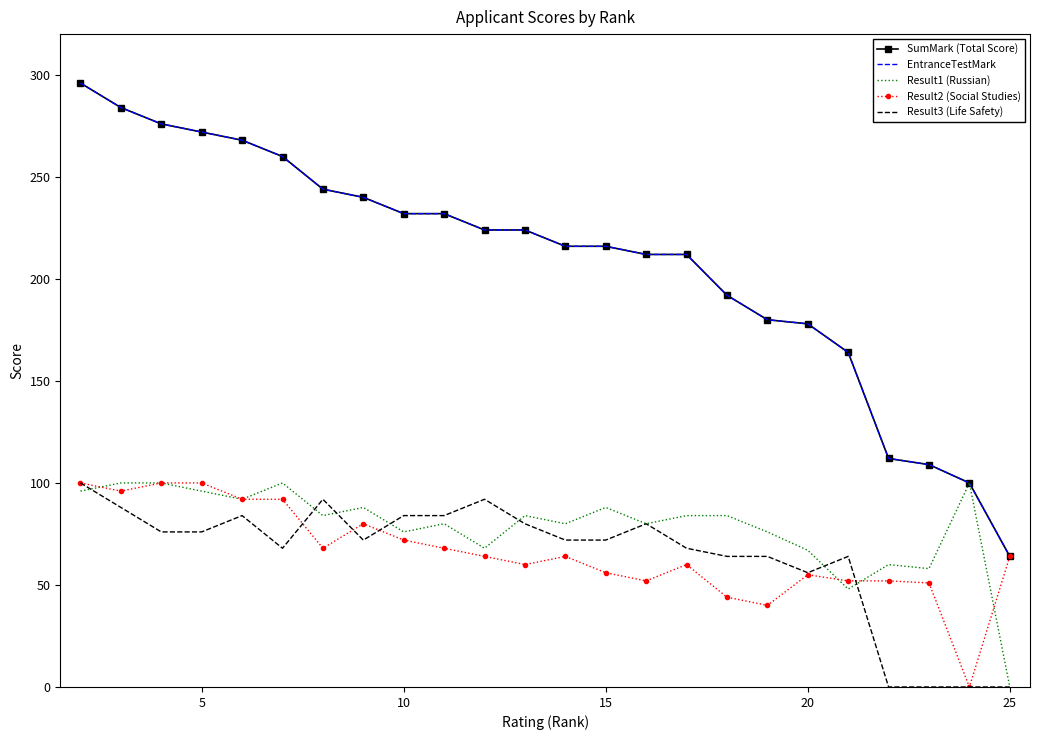

What are all the series names shown in the legend?

SumMark (Total Score), EntranceTestMark, Result1 (Russian), Result2 (Social Studies), Result3 (Life Safety)